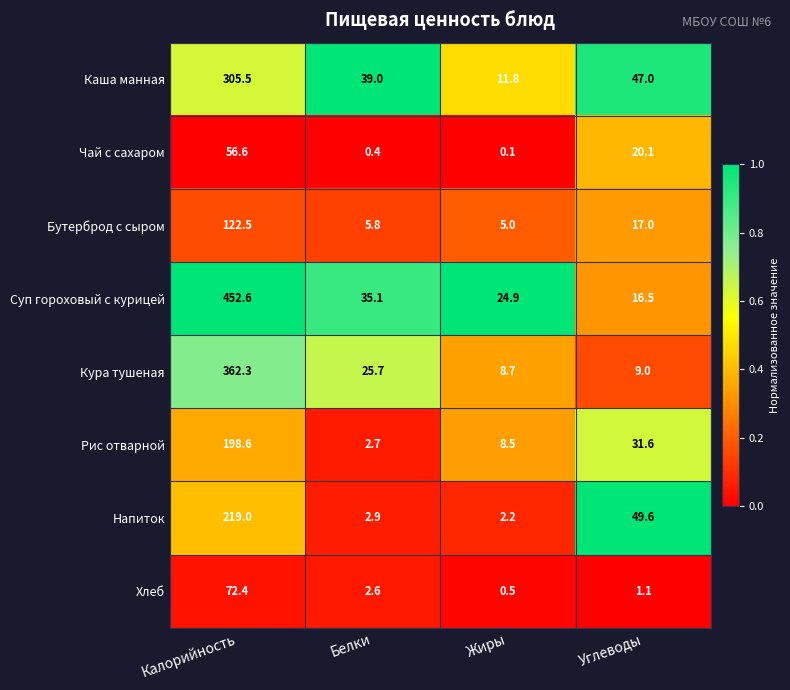

What is the difference between the maximum and minimum values in the Суп гороховый с курицей series?

436.1